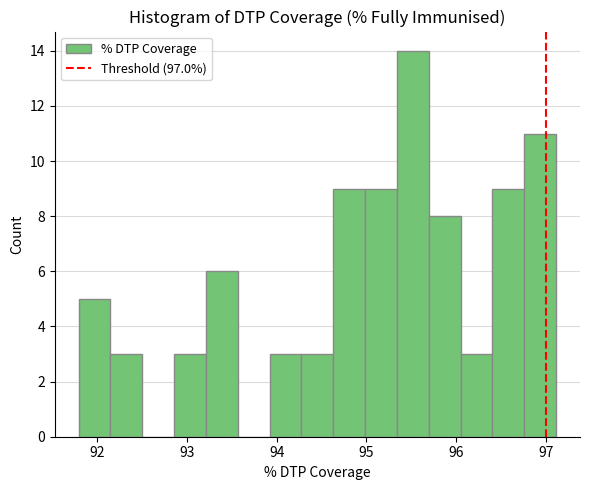

Read against the x-axis, roughly where is the centre of the tallest bar?

95.5